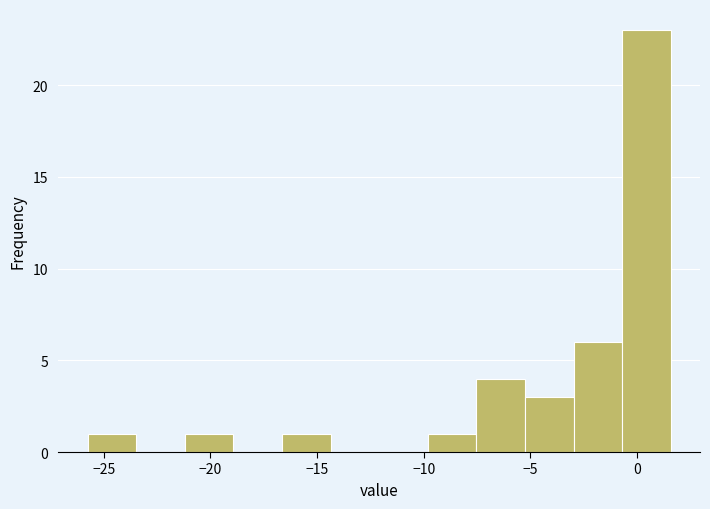

Which range on the x-axis has the tallest bar?

-0.5 to 1.5